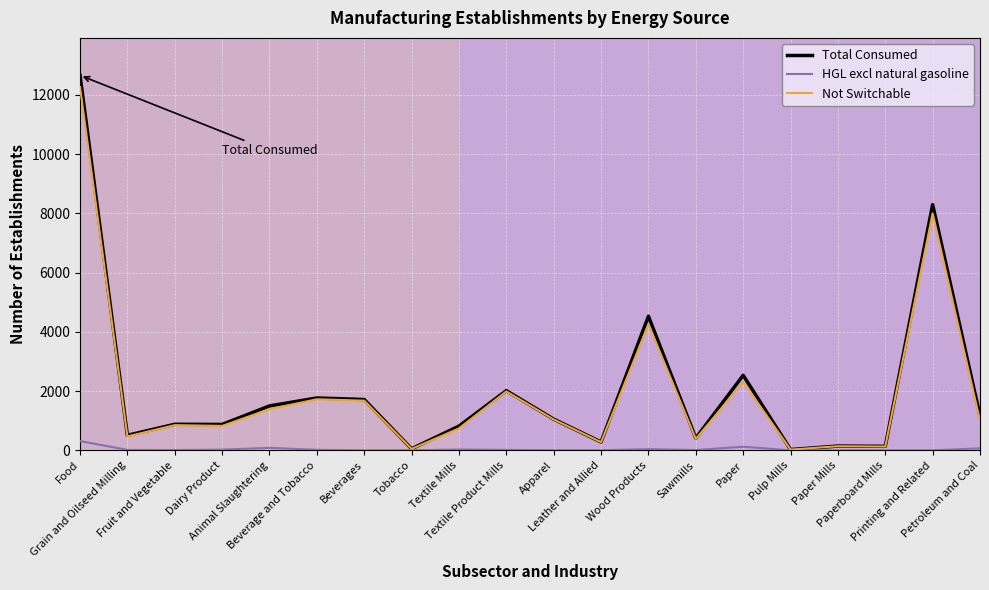

Does the chart display data point markers on the line(s)?

No